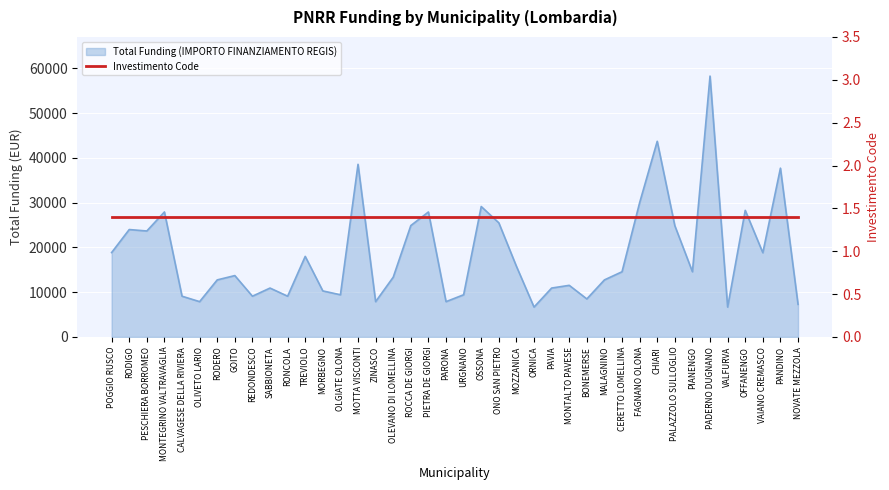

True or false: there are more than 1 points higher than both neighbors.

True